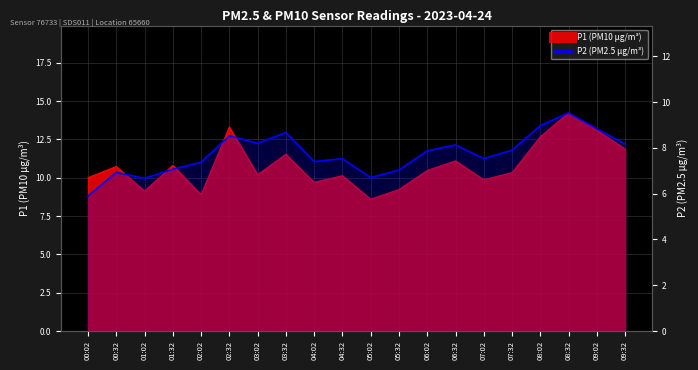

Between 06:02 and 02:02, which is larger?

06:02